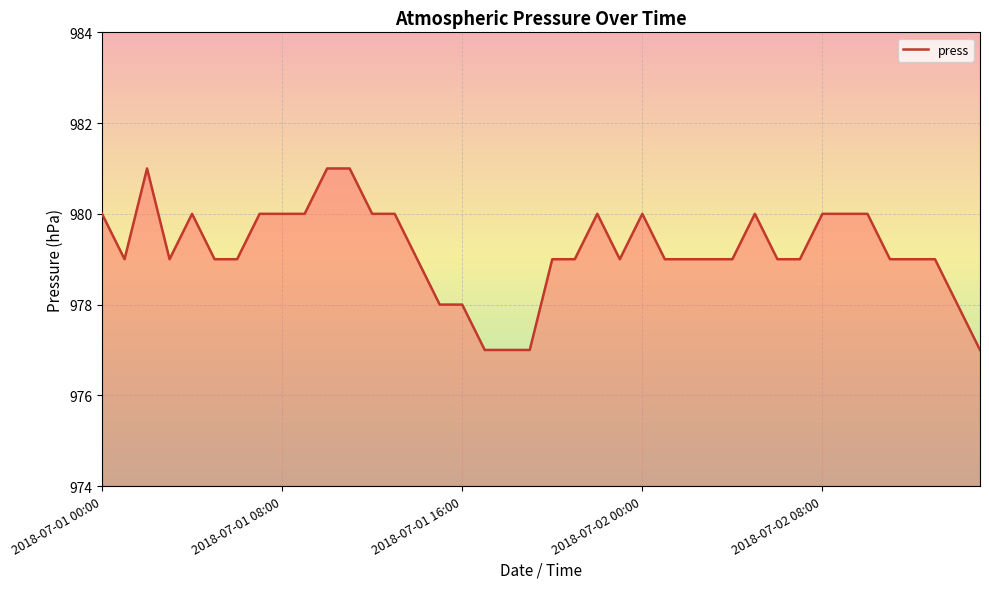

What is the smallest value displayed?

977